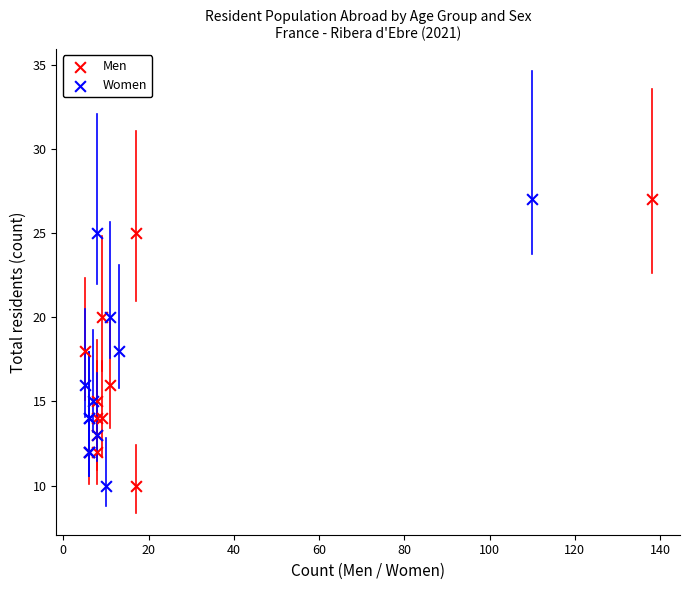

What are all the series names shown in the legend?

Men, Women